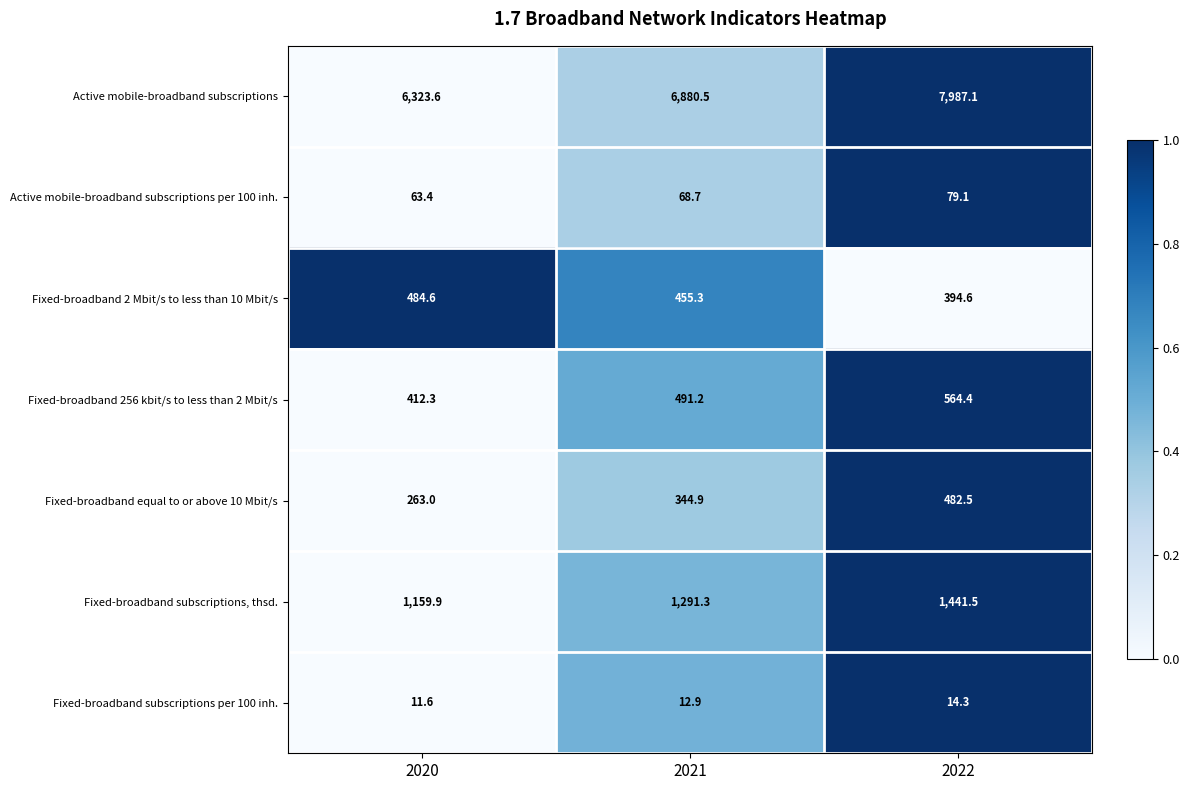

Rank the series at 2021 from lowest to highest value.

Fixed-broadband subscriptions per 100 inh., Active mobile-broadband subscriptions per 100 inh., Fixed-broadband equal to or above 10 Mbit/s, Fixed-broadband 2 Mbit/s to less than 10 Mbit/s, Fixed-broadband 256 kbit/s to less than 2 Mbit/s, Fixed-broadband subscriptions, thsd., Active mobile-broadband subscriptions